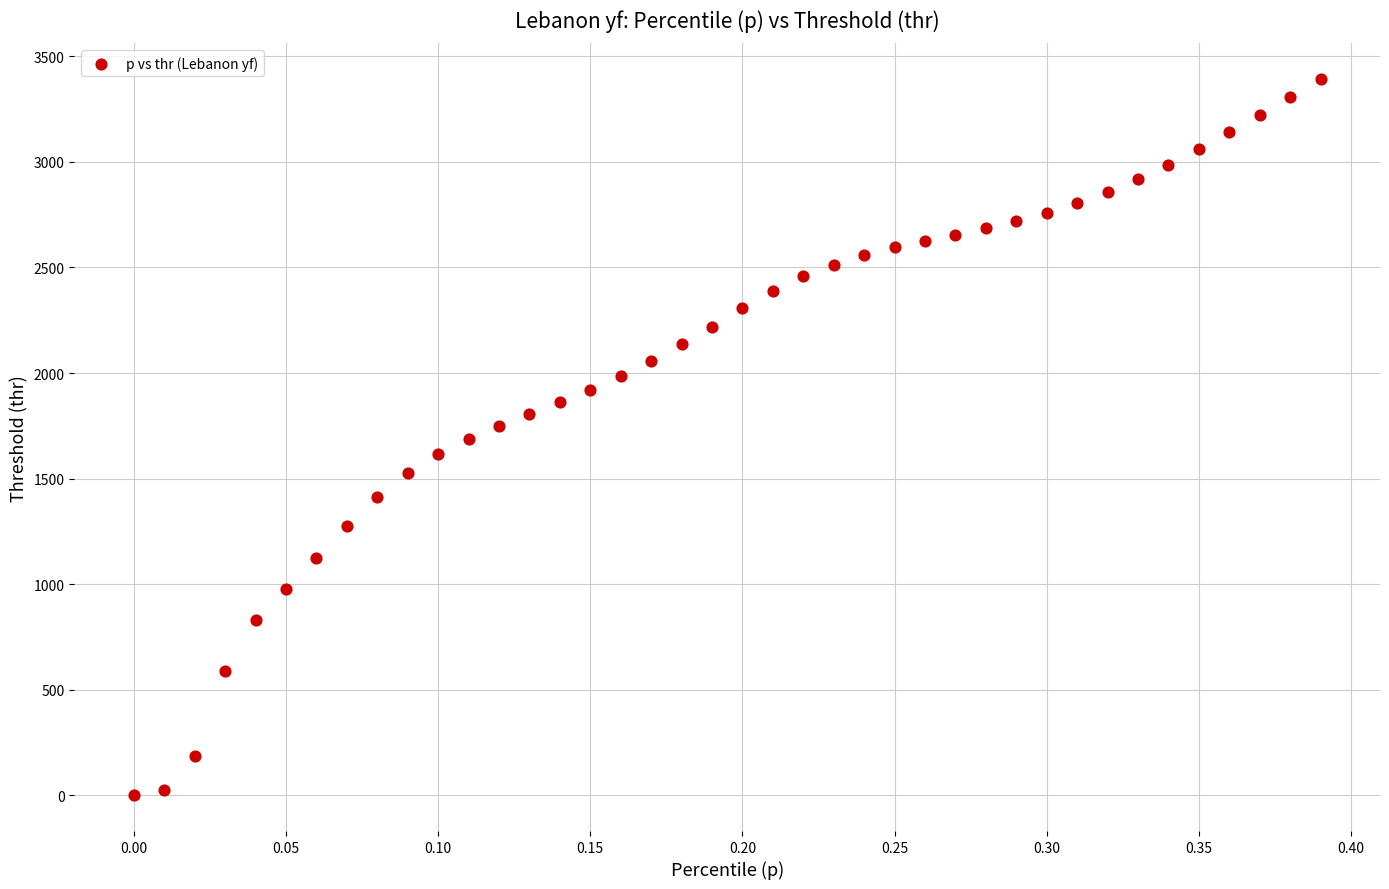

What is the range of Y values (max minus min)?

3390.1